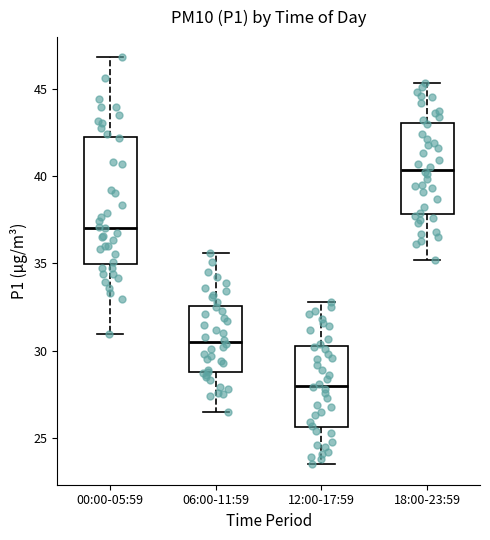

Reading left to right, read every box against the y-axis: the position of its median line, the range the box covers, and the ends of its whiskers. The values are not printed on the chart, so give them approximately, as read against the axis.

00:00-05:59: median 37.0, box 35.0 to 42.0, whiskers 31.0 to 47.0
06:00-11:59: median 30.5, box 29.0 to 32.5, whiskers 26.5 to 35.5
12:00-17:59: median 28.0, box 25.5 to 30.5, whiskers 23.5 to 33.0
18:00-23:59: median 40.5, box 38.0 to 43.0, whiskers 35.0 to 45.5